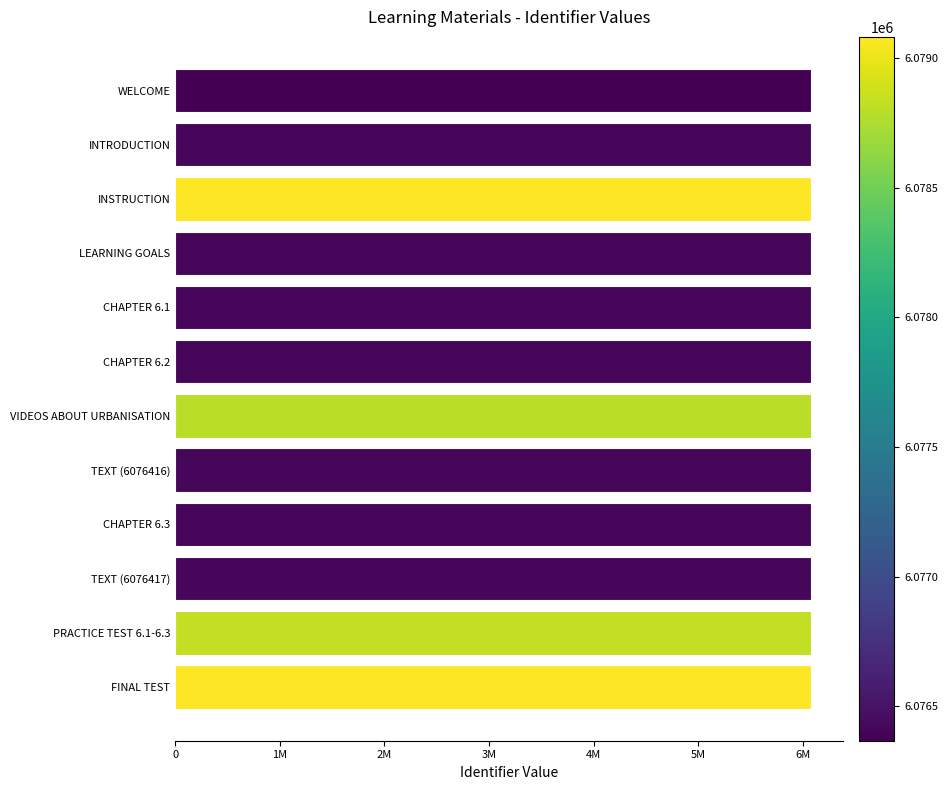

Are the bars horizontal?

Yes